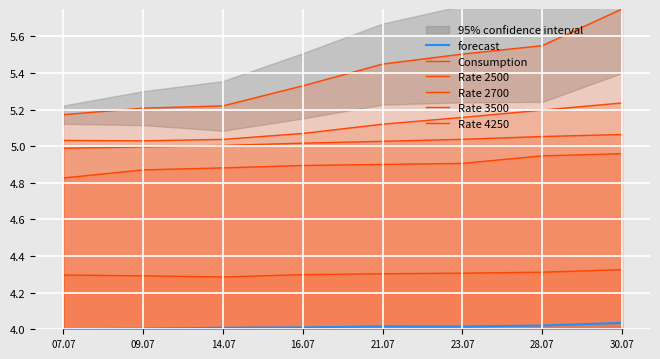

True or false: Consumption has a value of 6.3 at 28.07.

False